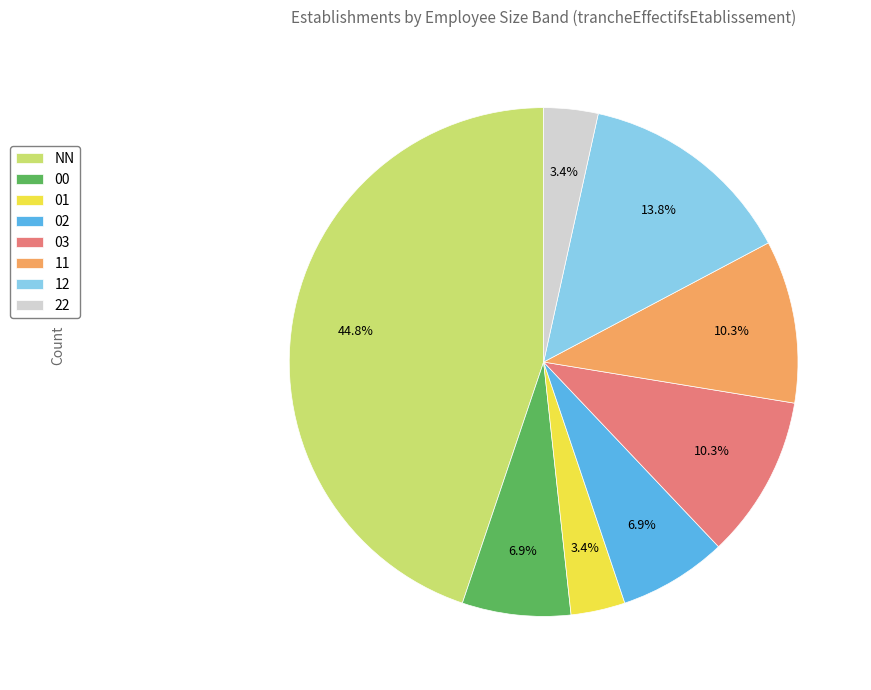

What is the total percentage of 01 and 02?

10.3%